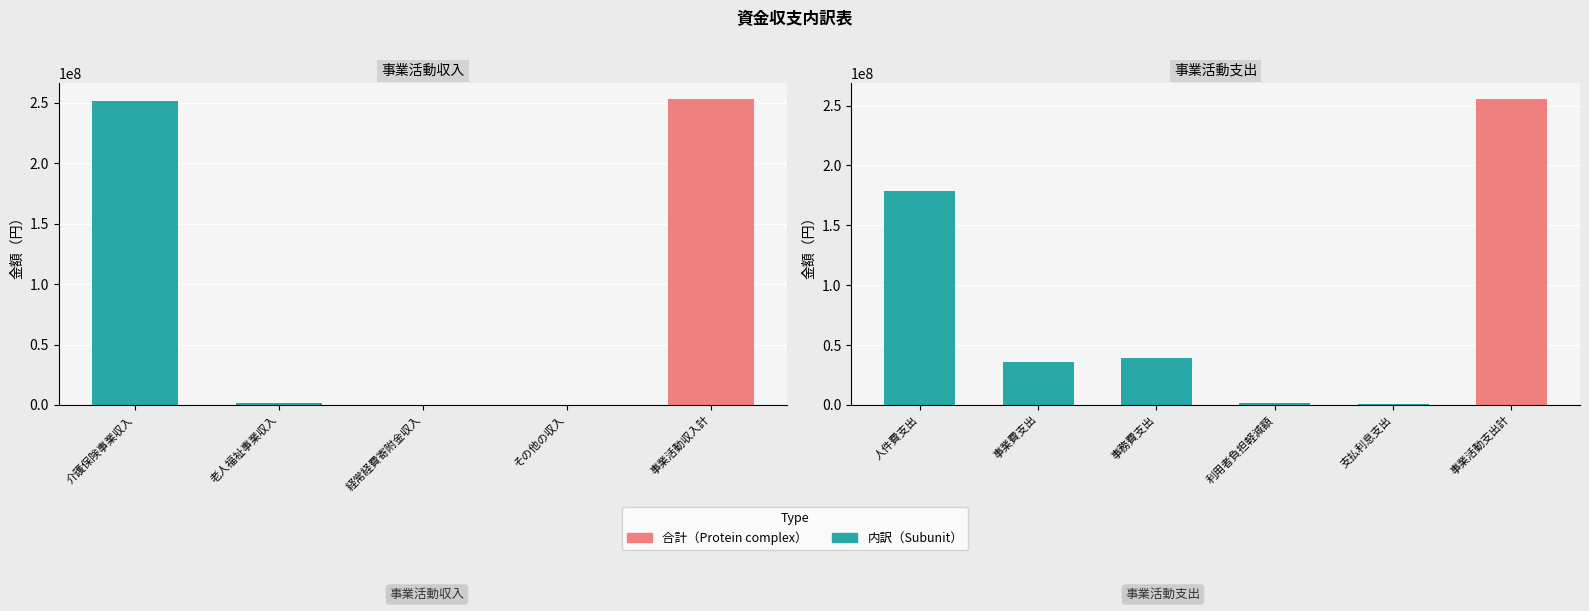

Reading left to right, what are all the values shown in this chart?

社会福祉事業: 251467283	1500000	242000	172006	253381289	178486388	36160526	39084647	1462861	609317	255803739
法人合計: 251467283	1500000	242000	172006	253381289	178486388	36160526	39084647	1462861	609317	255803739